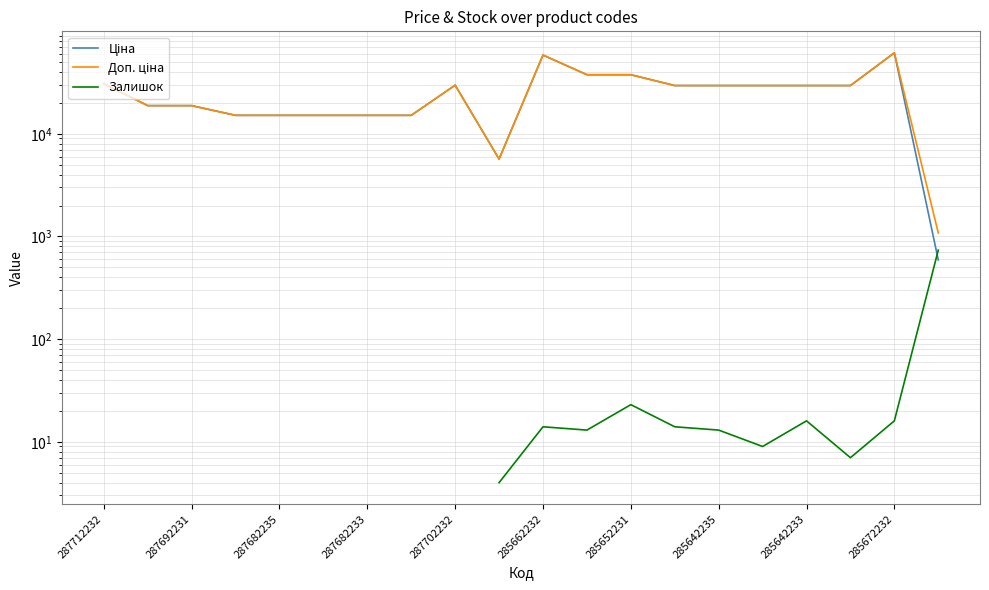

True or false: Доп. ціна has a value of 37593.6 at 285652231.

True